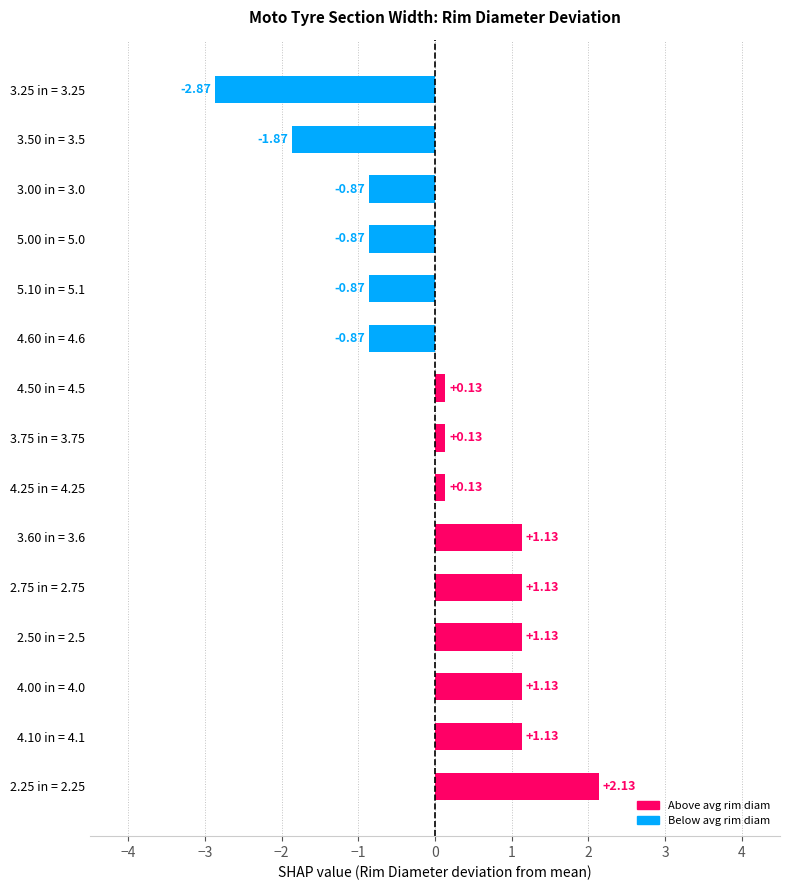

What is the change in value from 4.00 in = 4.0 to 4.60 in = 4.6?

-2.0